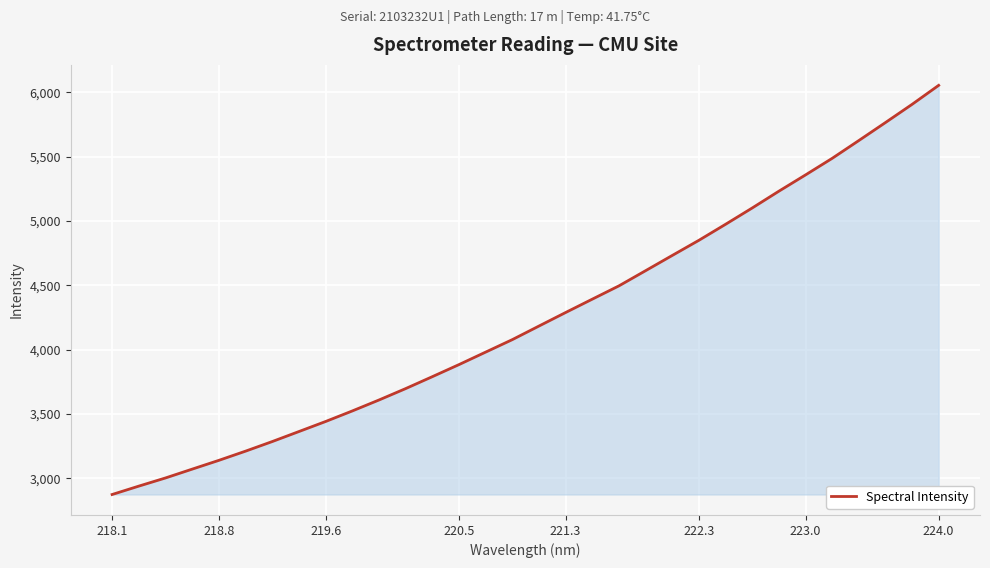

Reading left to right, list all the values displayed in this chart.

2874.0	2939.2	3002.6	3071.2	3139.4	3210.9	3285.4	3363.3	3441.3	3523.2	3608.3	3697.0	3789.5	3883.4	3980.5	4077.4	4183.0	4288.1	4391.9	4495.2	4613.2	4731.6	4849.3	4973.5	5100.2	5230.6	5357.1	5485.7	5624.0	5763.7	5905.2	6053.0